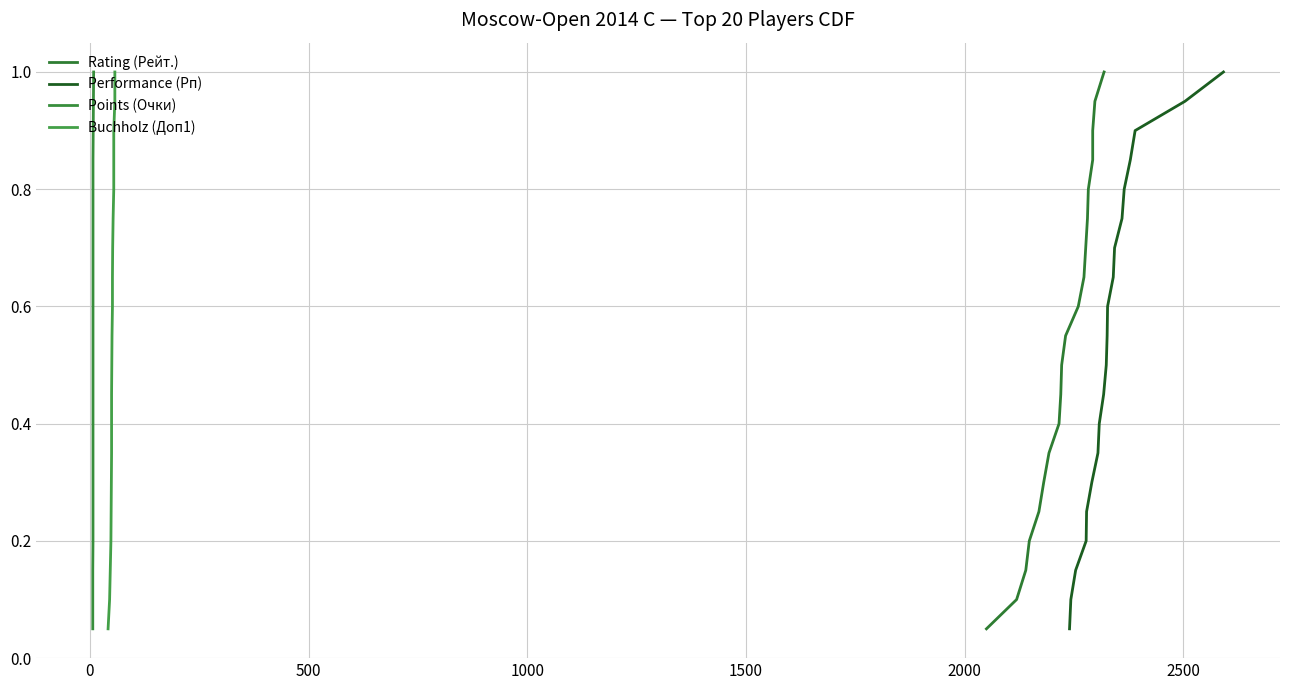

What is the maximum value for Performance (Рп)?

1.0